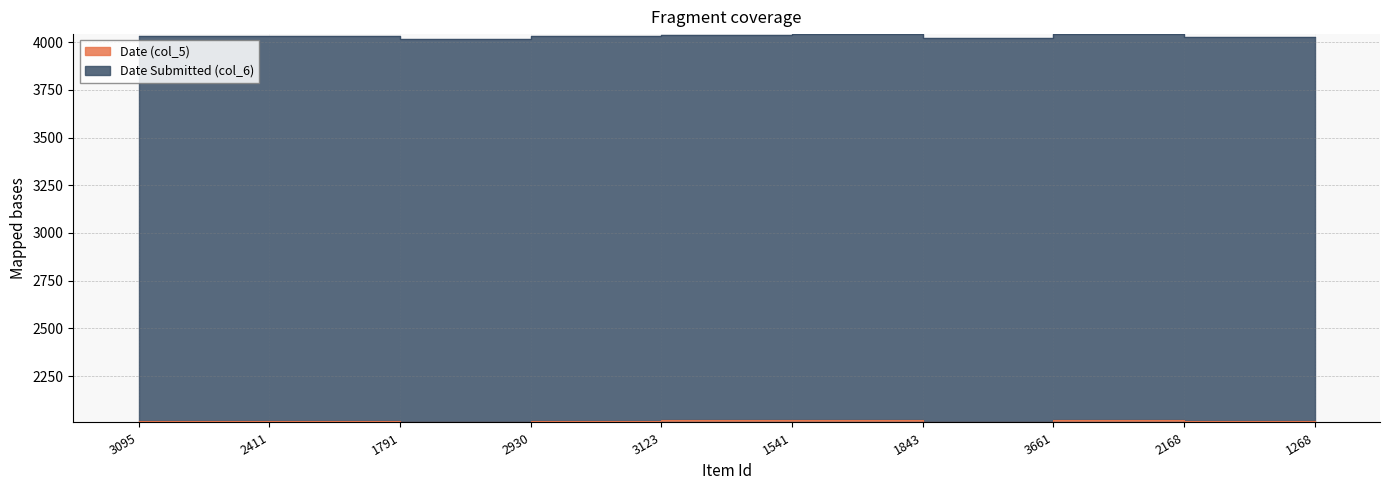

List the series in order of their peak value, highest first.

Date Submitted (col_6), Date (col_5)